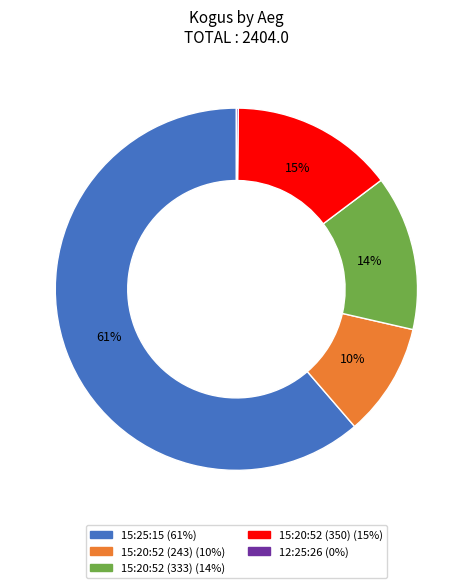

What is the ratio of the value at 15:20:52 (350) to the value at 15:25:15?

0.2